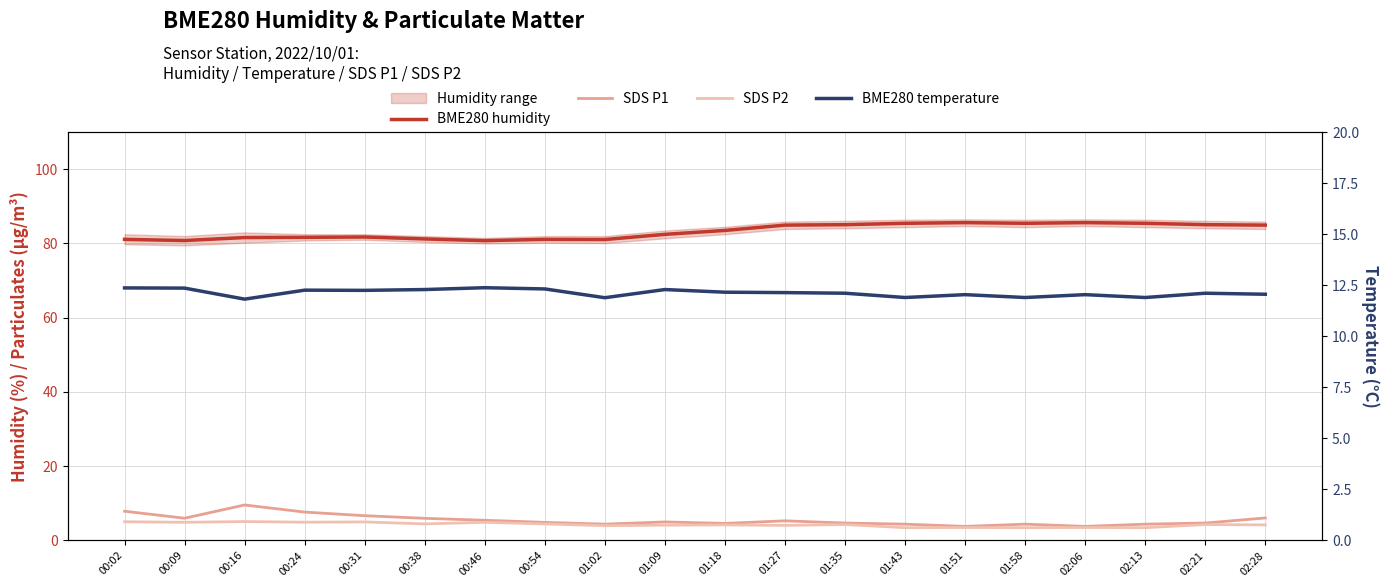

True or false: BME280 temperature and SDS P2 cross at least once.

False